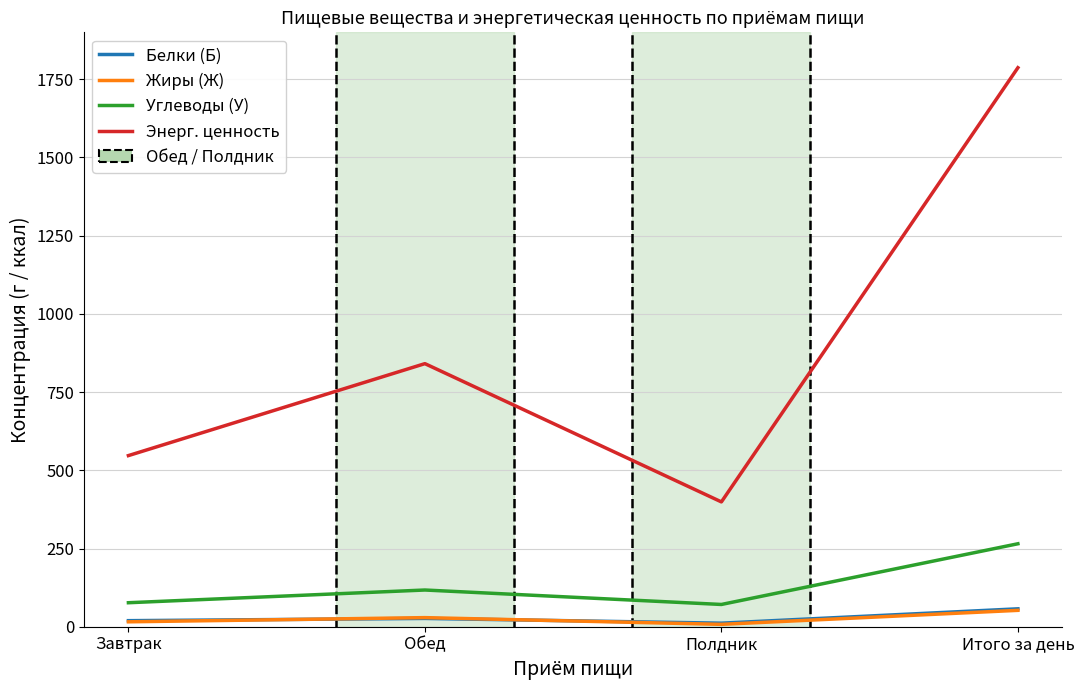

Is the value of Энерг. ценность at Полдник greater than the value of Белки (Б) at Завтрак?

Yes